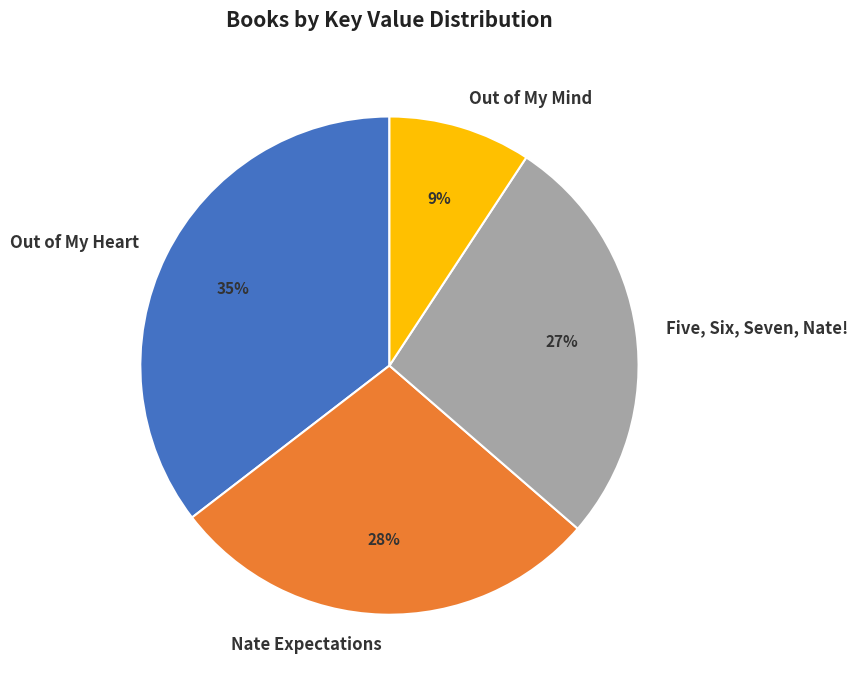

True or false: Out of My Heart accounts for 46% of the total.

False